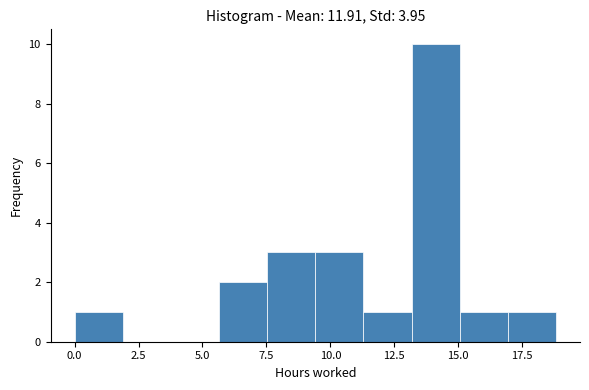

Around what value on the x-axis is the tallest bar? Give the approximate position of its centre, as read against the axis.

14.0